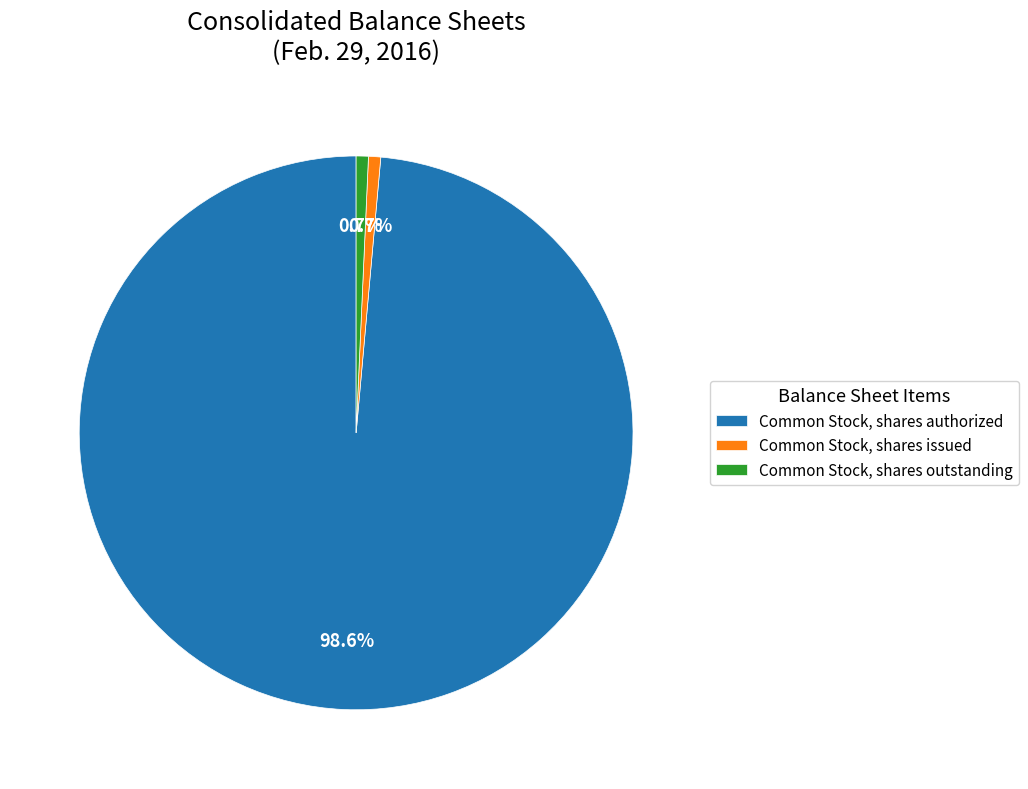

Is the sum of Common Stock, shares issued and Common Stock, shares outstanding greater than half?

No